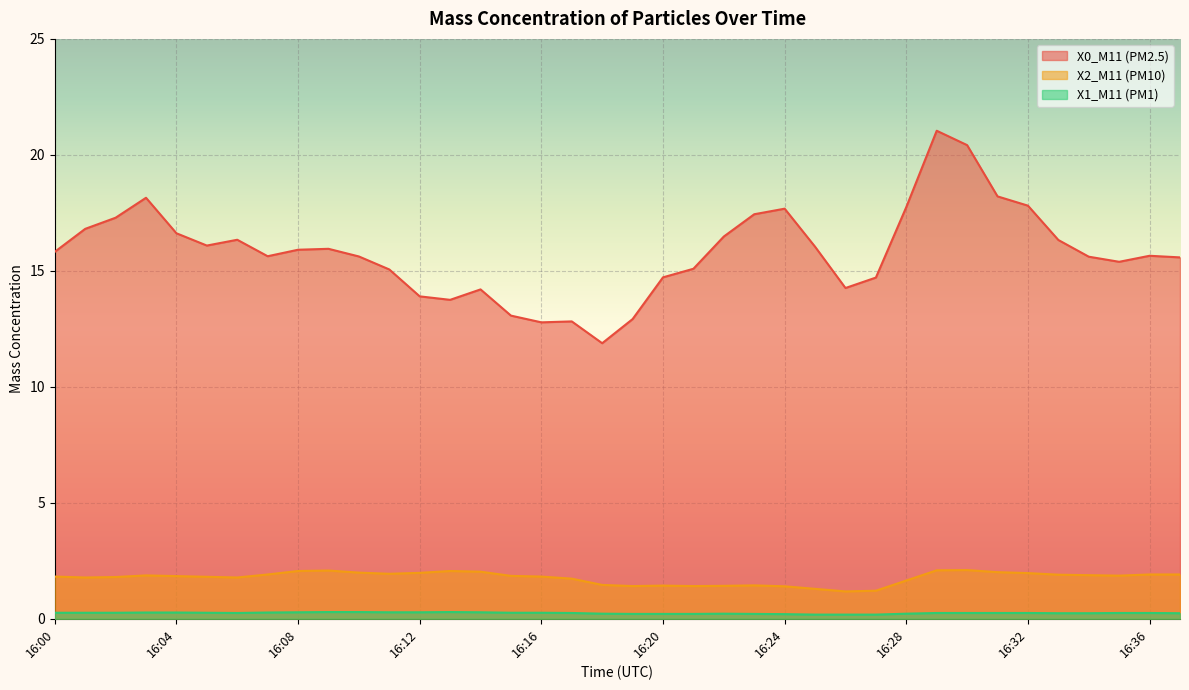

Which series has the largest total across all categories?

X0_M11 (PM2.5)